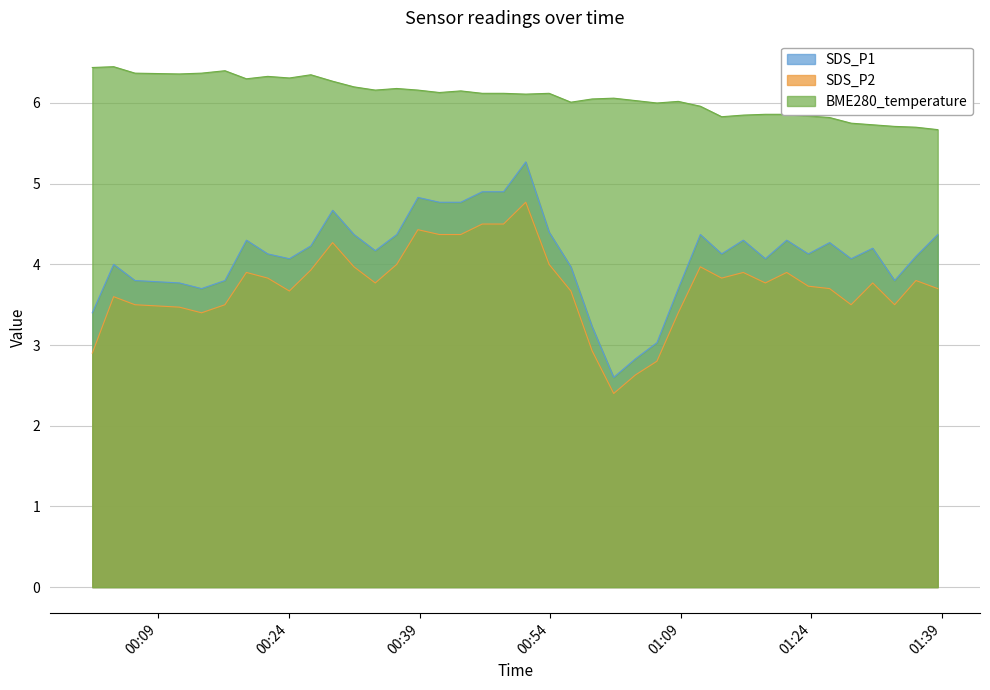

At how many categories does at least one series exceed 3?

39